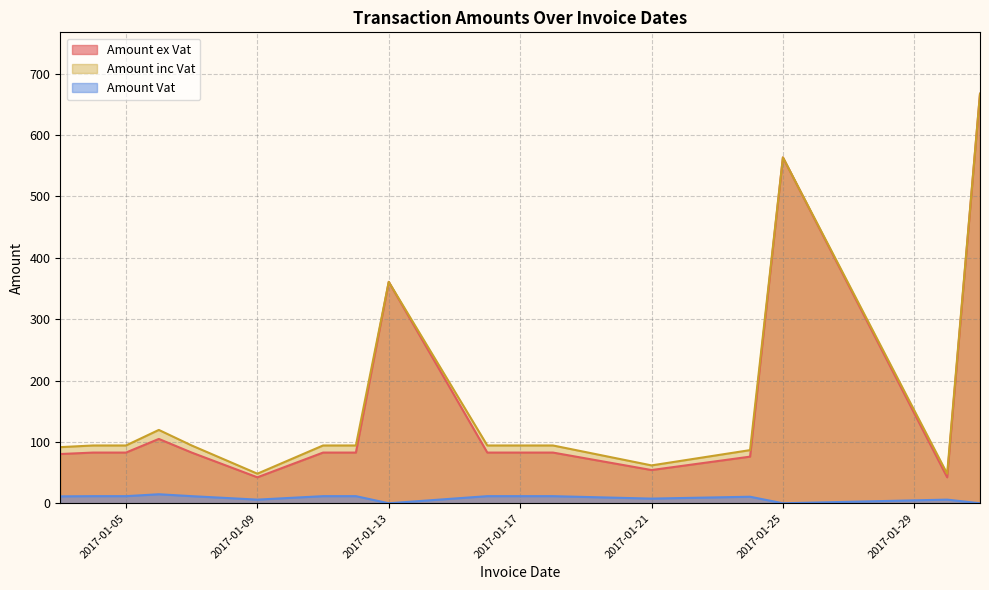

At how many categories does at least one series exceed 273?

3